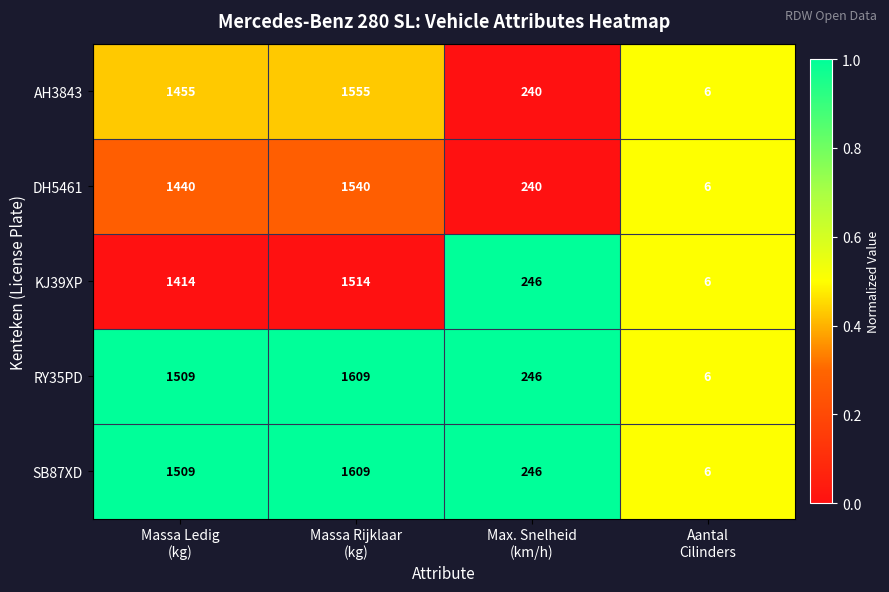

Reading left to right, what are all the values shown in this chart?

AH3843: 1455	1555	240	6
DH5461: 1440	1540	240	6
KJ39XP: 1414	1514	246	6
RY35PD: 1509	1609	246	6
SB87XD: 1509	1609	246	6